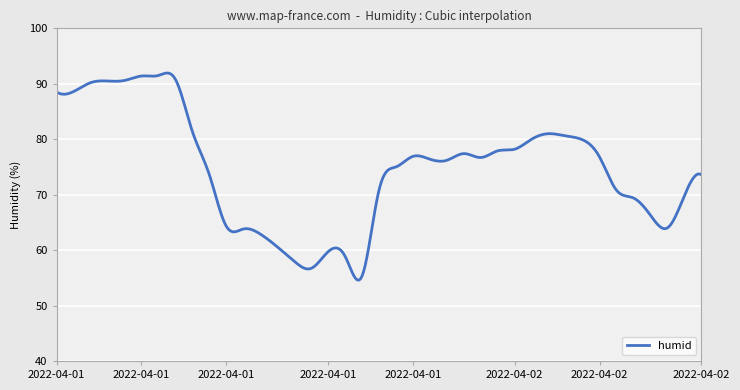

What is the difference between the maximum and minimum values?

37.4